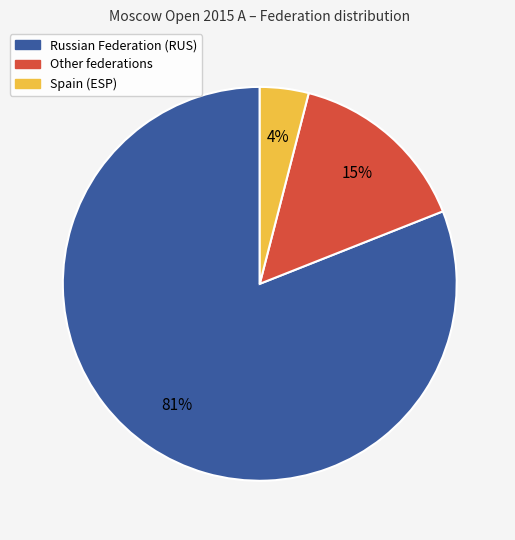

To the nearest percent, what is the average slice percentage?

33%